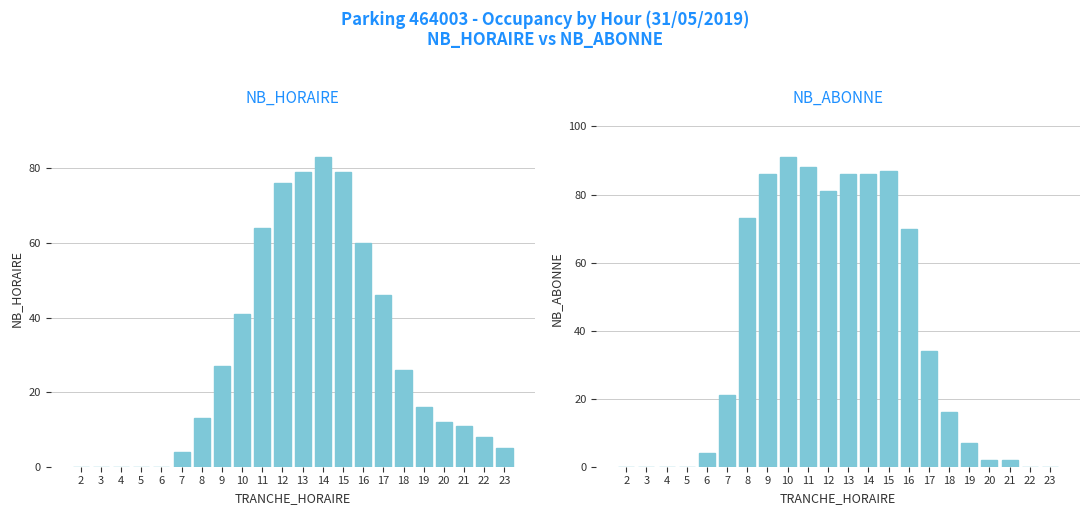

Which series has the largest range (max minus min)?

NB_ABONNE